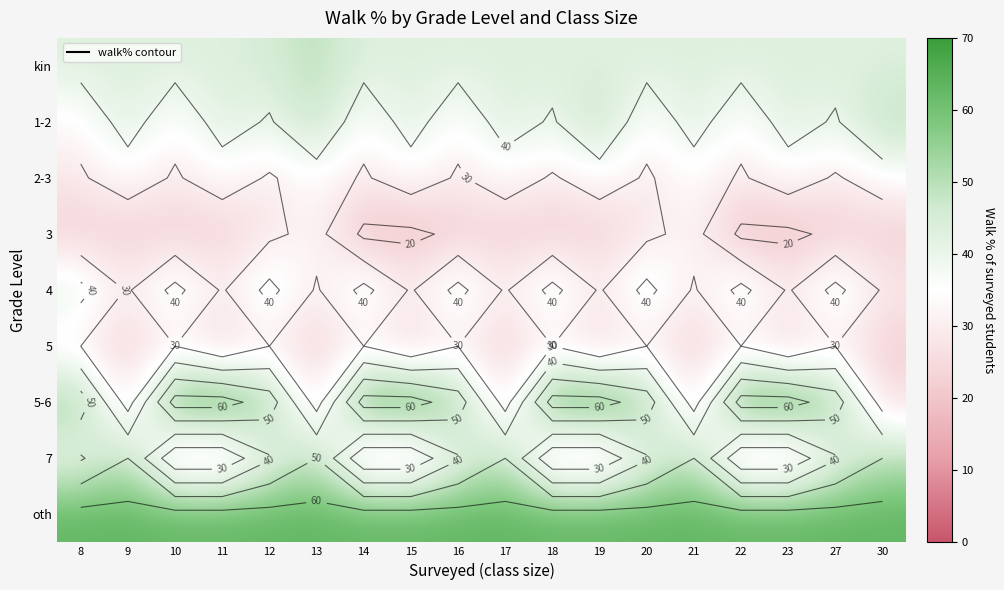

At which category is the sum across all series the highest?

12